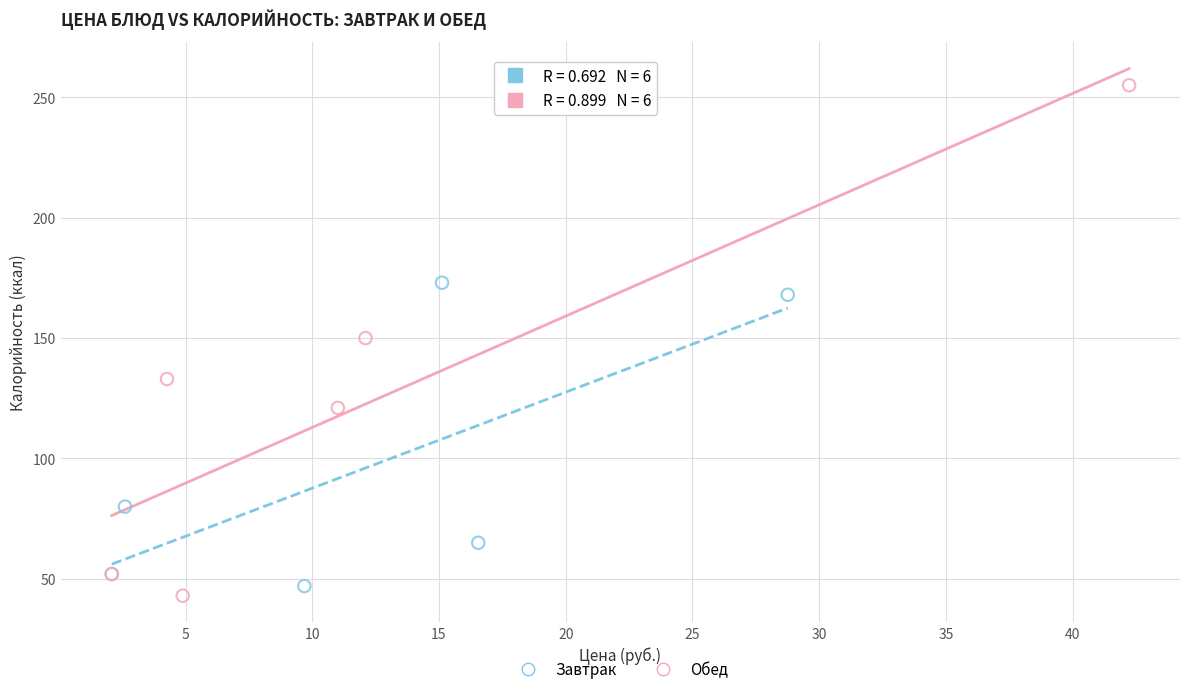

What are all the series names shown in the legend?

Завтрак, Обед